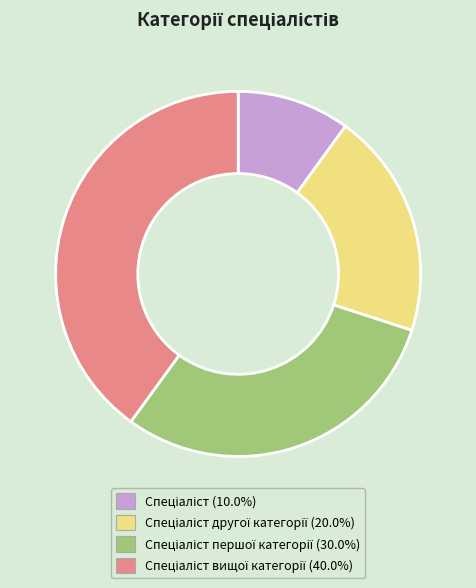

Is there any slice that represents more than half of the pie?

No